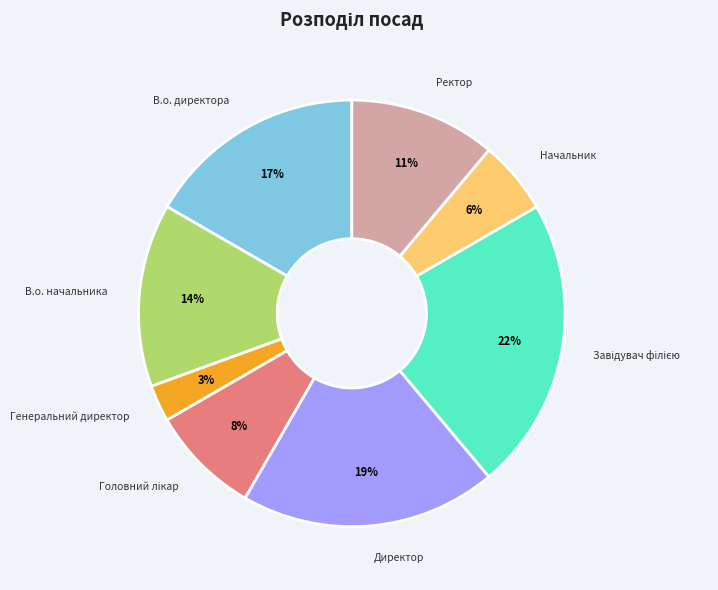

How many segments does this pie chart have?

8